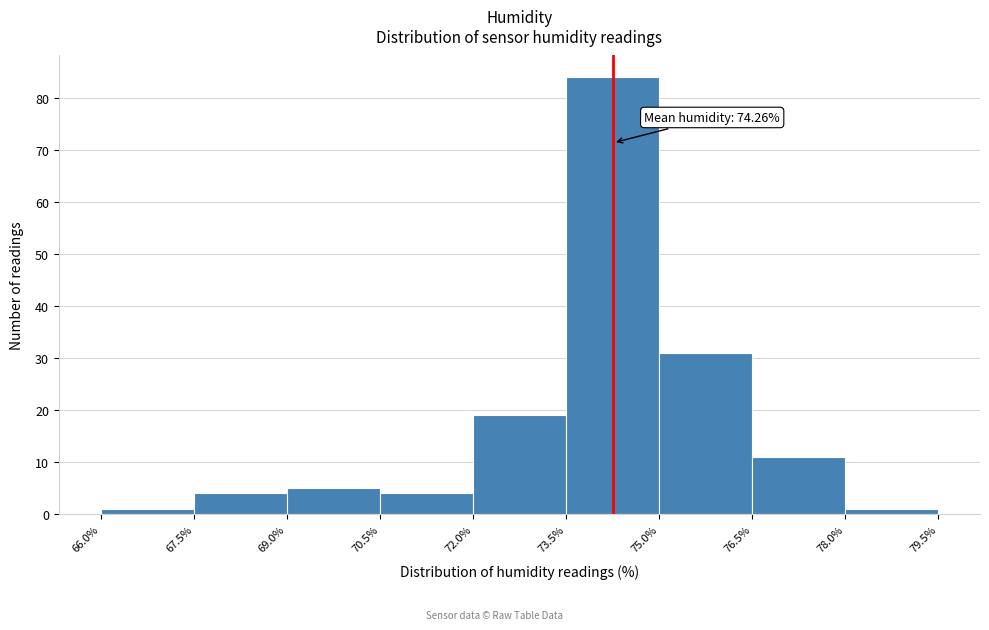

Which range on the x-axis has the tallest bar?

73.5% to 75.0%